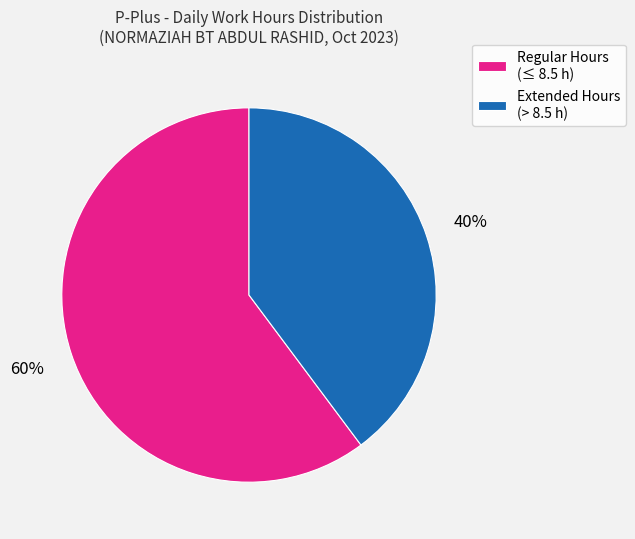

True or false: Extended Hours (> 8.5 h) accounts for 40% of the total.

True